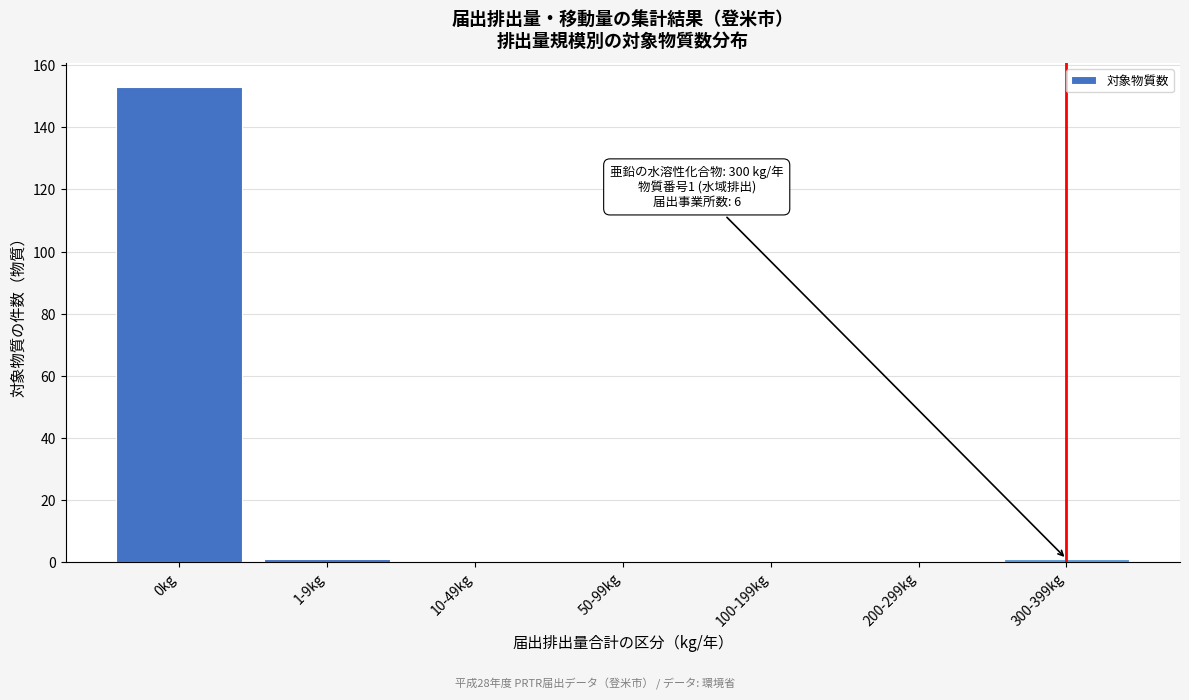

Reading left to right, transcribe all the data shown in this chart.

0kg=153	1-9kg=1	10-49kg=0	50-99kg=0	100-199kg=0	200-299kg=0	300-399kg=1